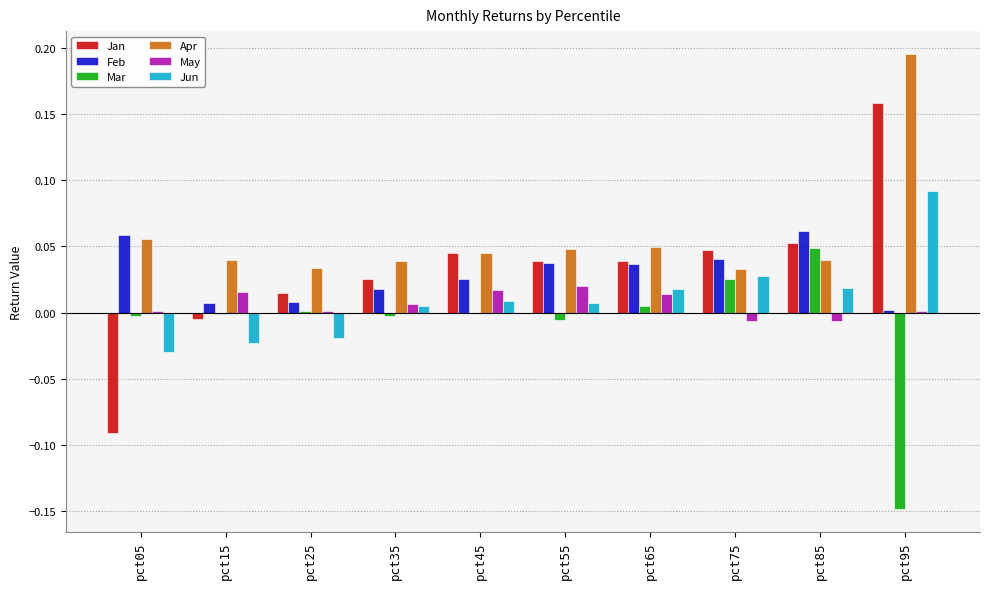

Is it true that Jun equals 0.0 at pct65?

True